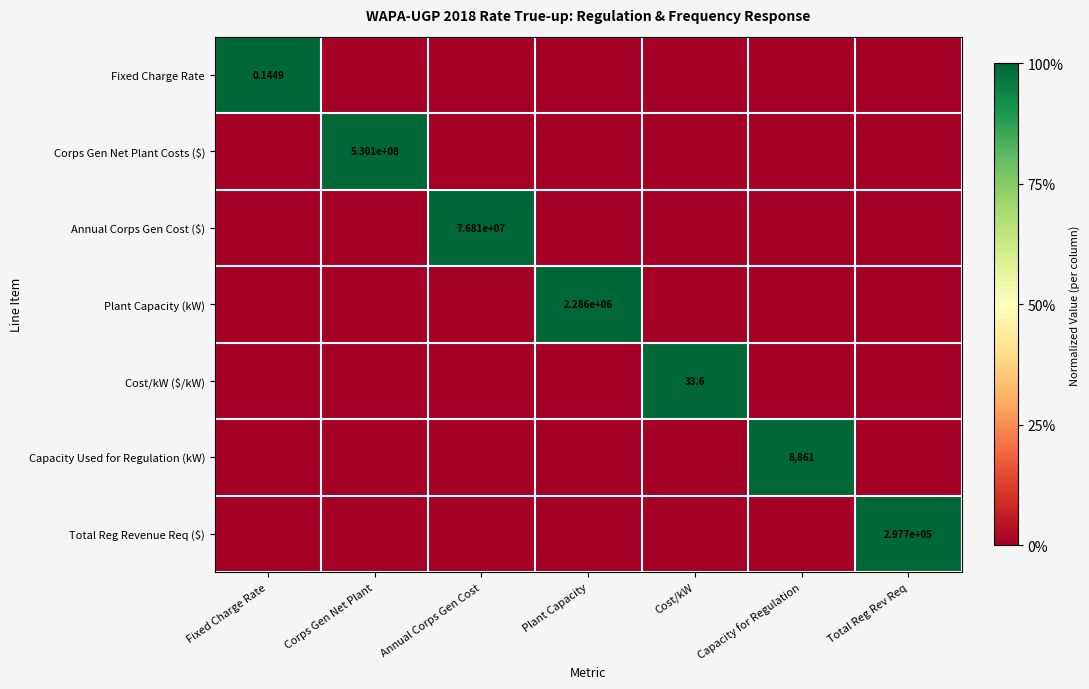

The value of Capacity Used for Regulation (kW) at Capacity for Regulation is 1. True or false?

True